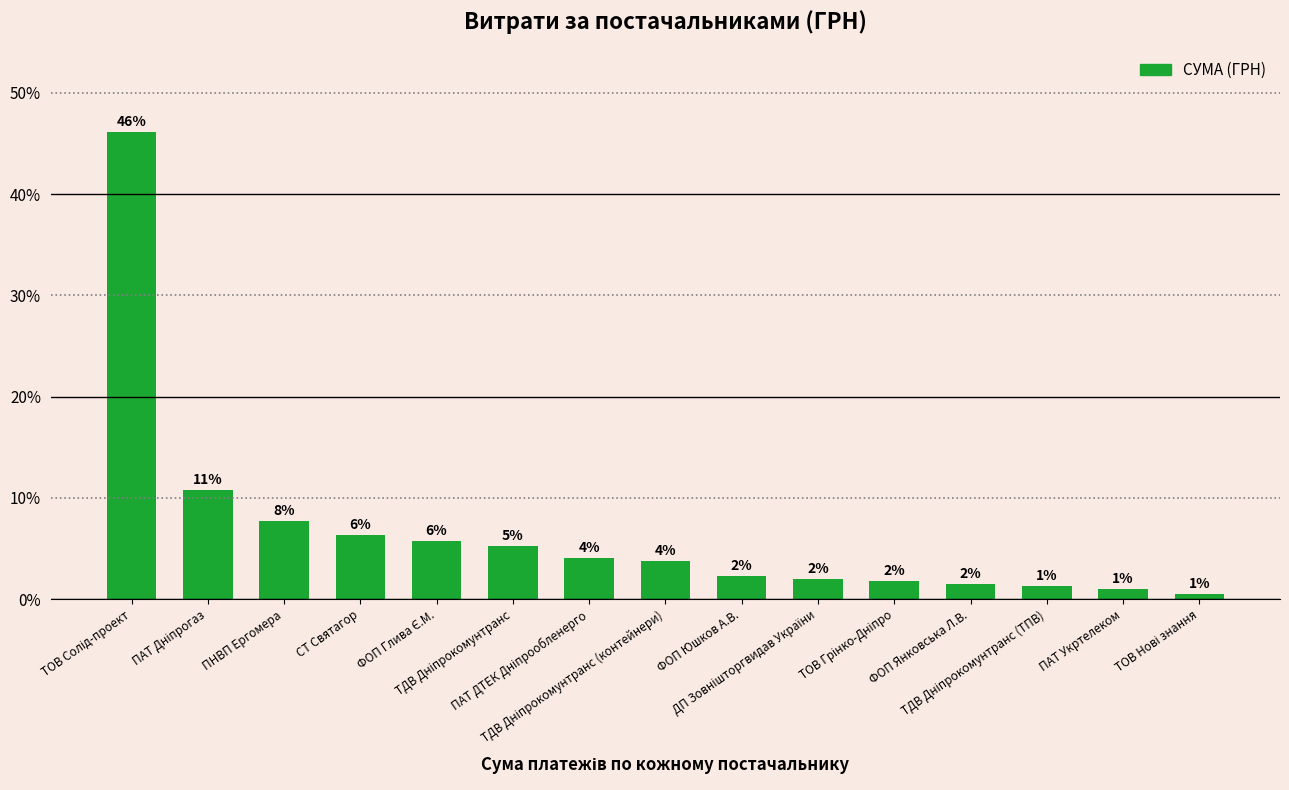

What is the maximum value shown in the chart?

46.1